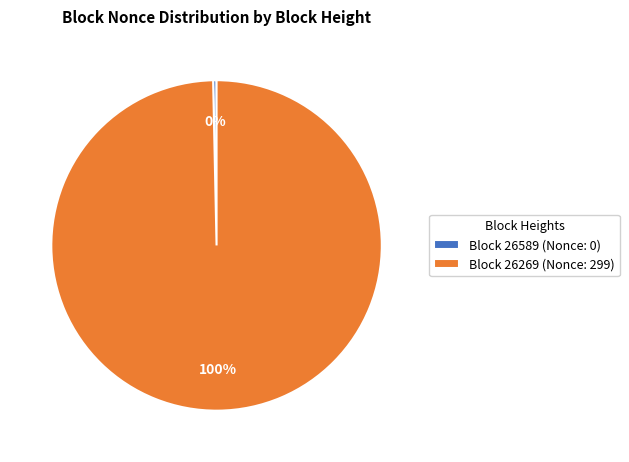

The Block 26269 (Nonce: 299) slice represents 94% of the pie. True or false?

False